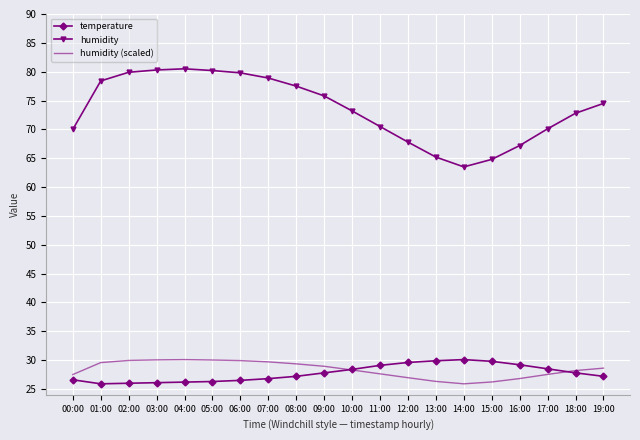

What position from the right is 02:00?

18